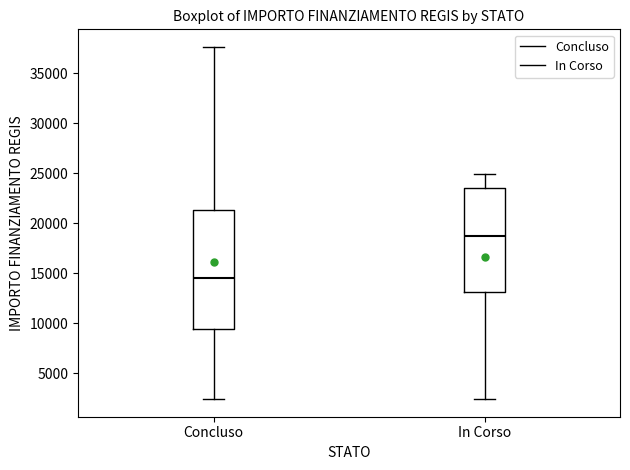

Reading left to right, transcribe this box plot: for each box, give where its median line is, the range the box spans, and where its two whiskers end, as read against the y-axis. The values are not printed on the chart, so give them approximately, as read against the axis.

Concluso: median 14500, box 9500 to 21500, whiskers 2500 to 37500
In Corso: median 19000, box 13000 to 23500, whiskers 2500 to 25000